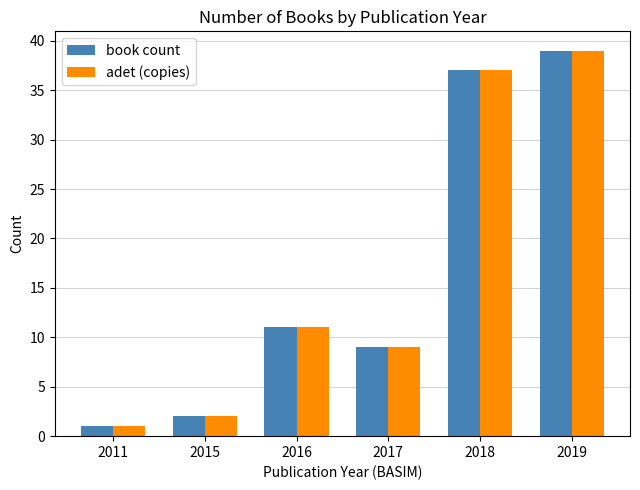

Reading left to right, transcribe all the data shown in this chart.

book count: 2011=1	2015=2	2016=11	2017=9	2018=37	2019=39
adet (copies): 2011=1	2015=2	2016=11	2017=9	2018=37	2019=39